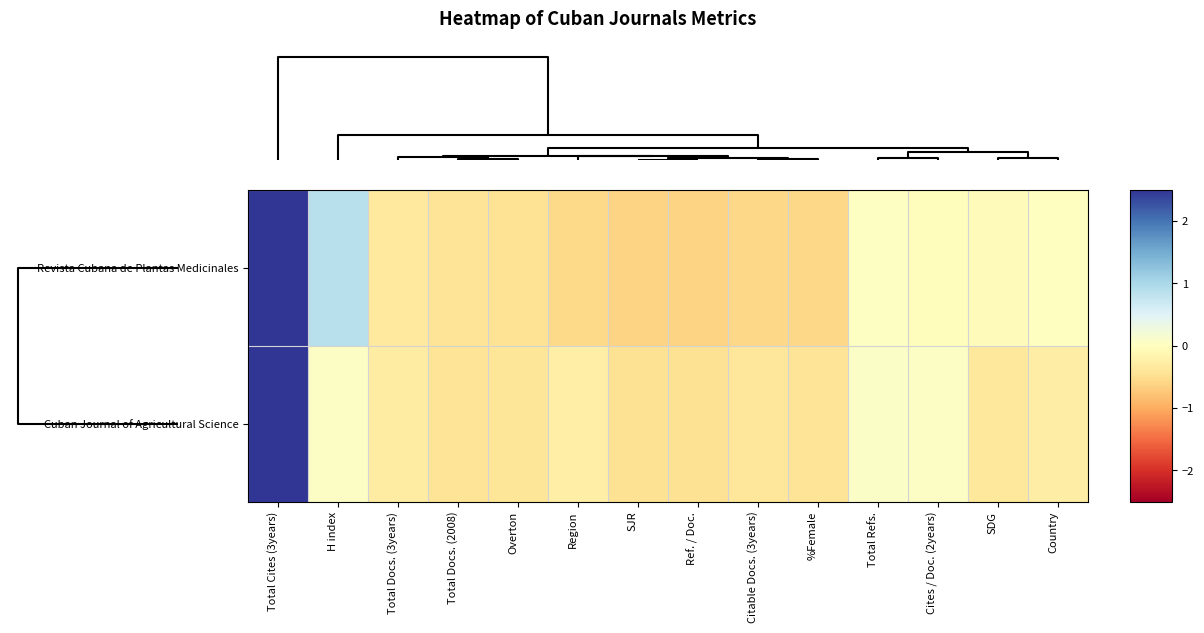

Reading left to right, extract all data points from this chart.

Revista Cubana de Plantas Medicinales: Total Cites (3years)=3.3	H index=0.9	Total Docs. (3years)=-0.3	Total Docs. (2008)=-0.4	Overton=-0.4	Region=-0.6	SJR=-0.6	Ref. / Doc.=-0.6	Citable Docs. (3years)=-0.6	%Female=-0.6	Total Refs.=0.0	Cites / Doc. (2years)=-0.0	SDG=-0.0	Country=0.0
Cuban Journal of Agricultural Science: Total Cites (3years)=3.5	H index=0.1	Total Docs. (3years)=-0.3	Total Docs. (2008)=-0.4	Overton=-0.4	Region=-0.3	SJR=-0.5	Ref. / Doc.=-0.5	Citable Docs. (3years)=-0.4	%Female=-0.4	Total Refs.=0.1	Cites / Doc. (2years)=0.1	SDG=-0.4	Country=-0.3